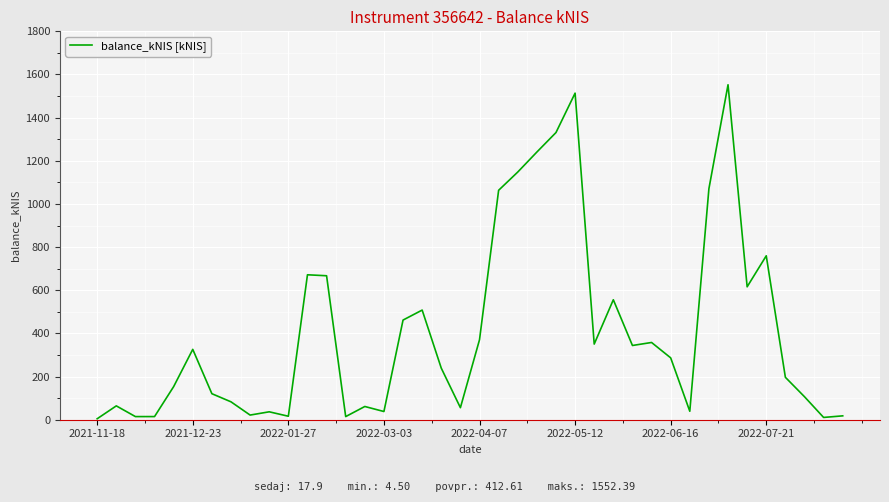

What is the difference between the maximum and minimum values?

1547.9